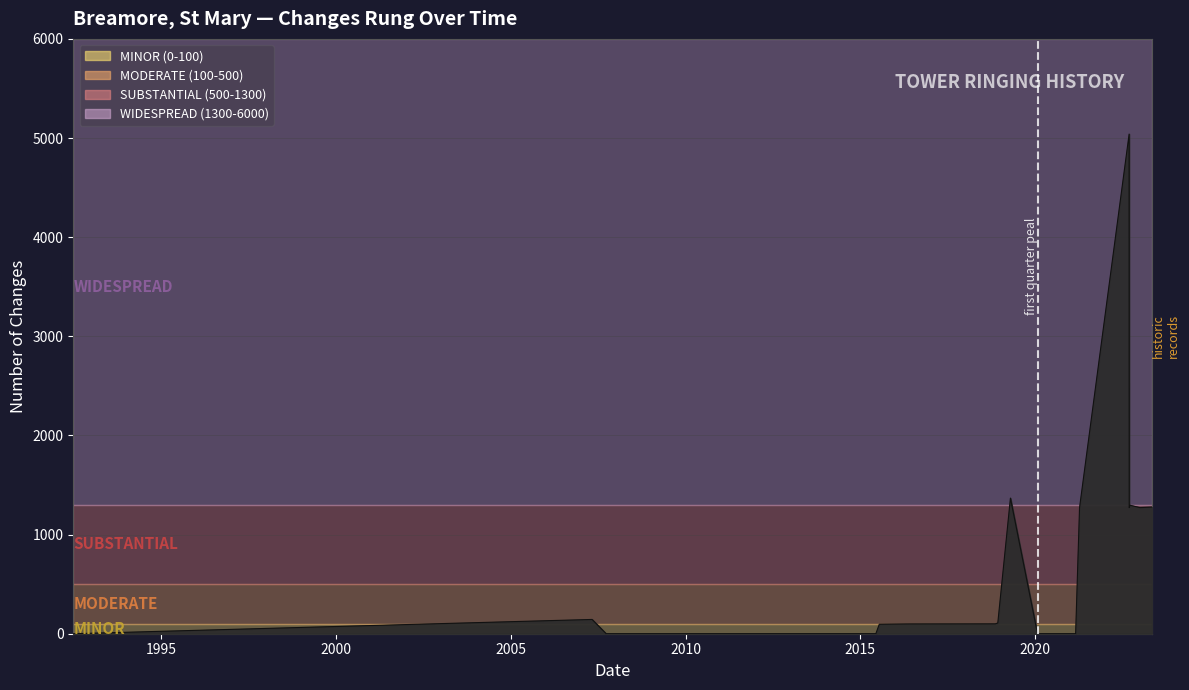

What is the greatest value displayed?

5040